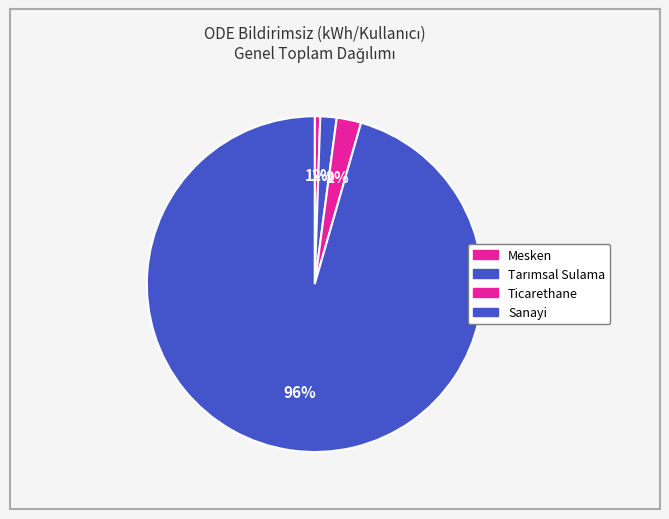

Which slice is the smallest?

Mesken